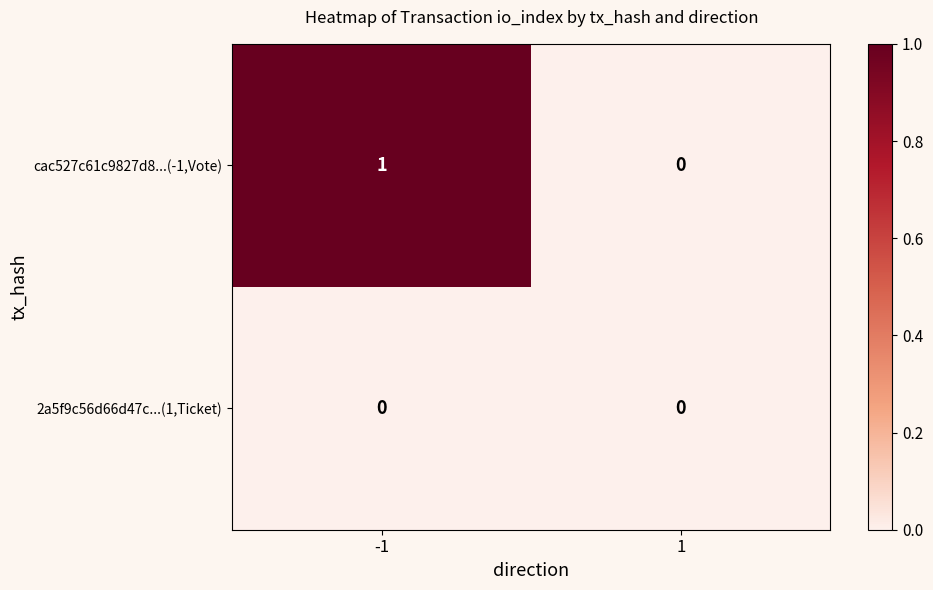

Which series has the widest spread of values?

cac527c61c9827d8...(-1,Vote)